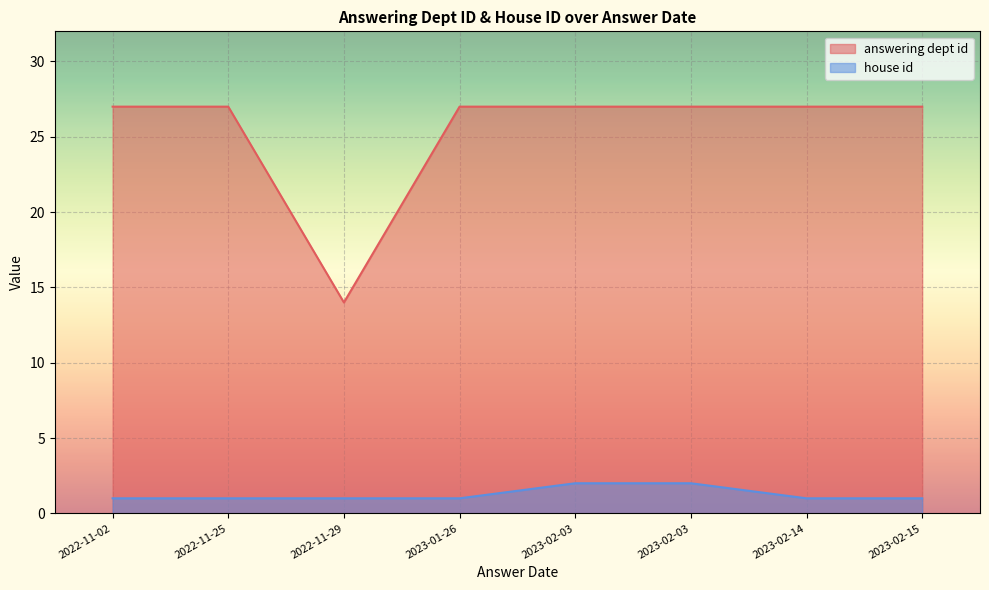

Count the number of categories in the chart.

8